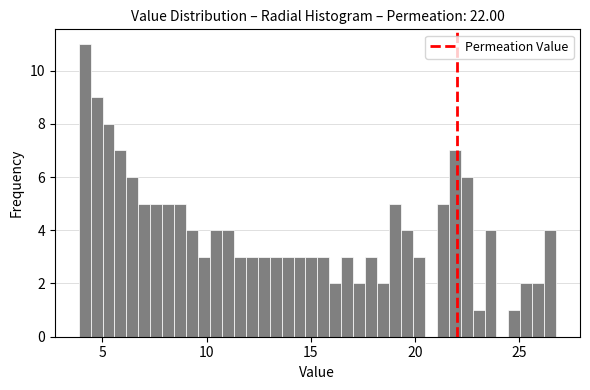

Read against the x-axis, roughly where is the centre of the tallest bar?

4.0